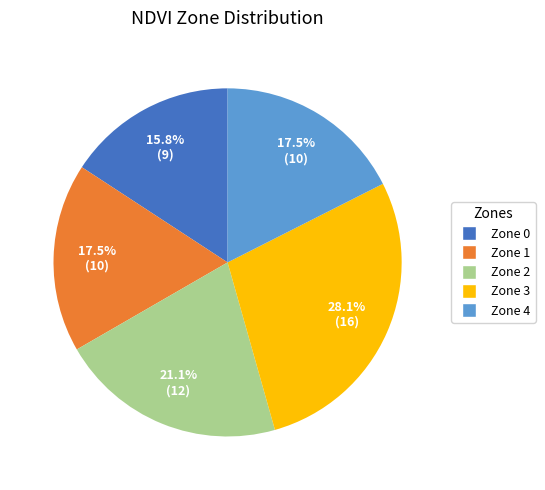

Is the sum of Zone 0 and Zone 1 greater than half?

No